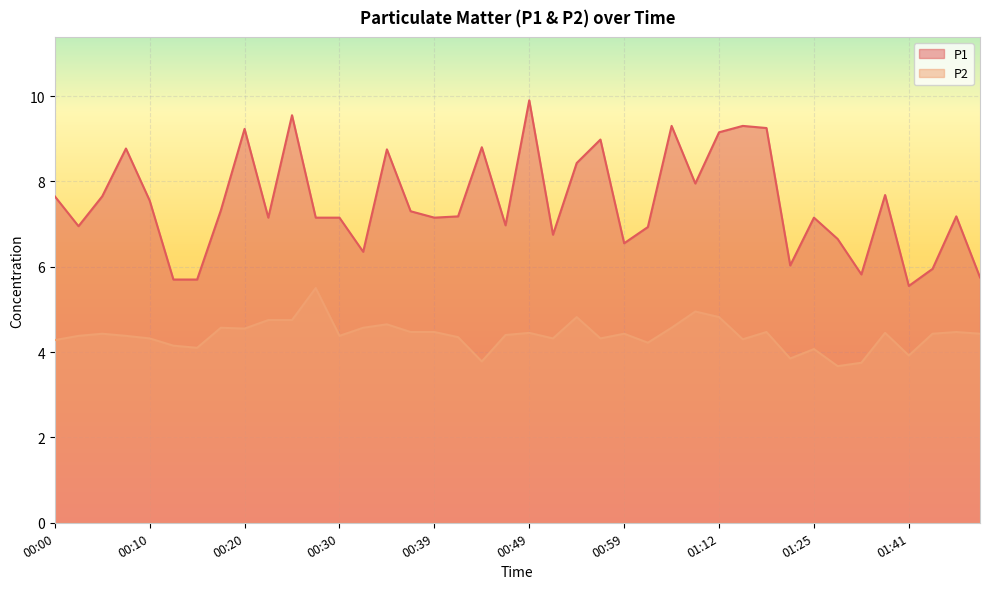

How many lines are shown in the chart?

2